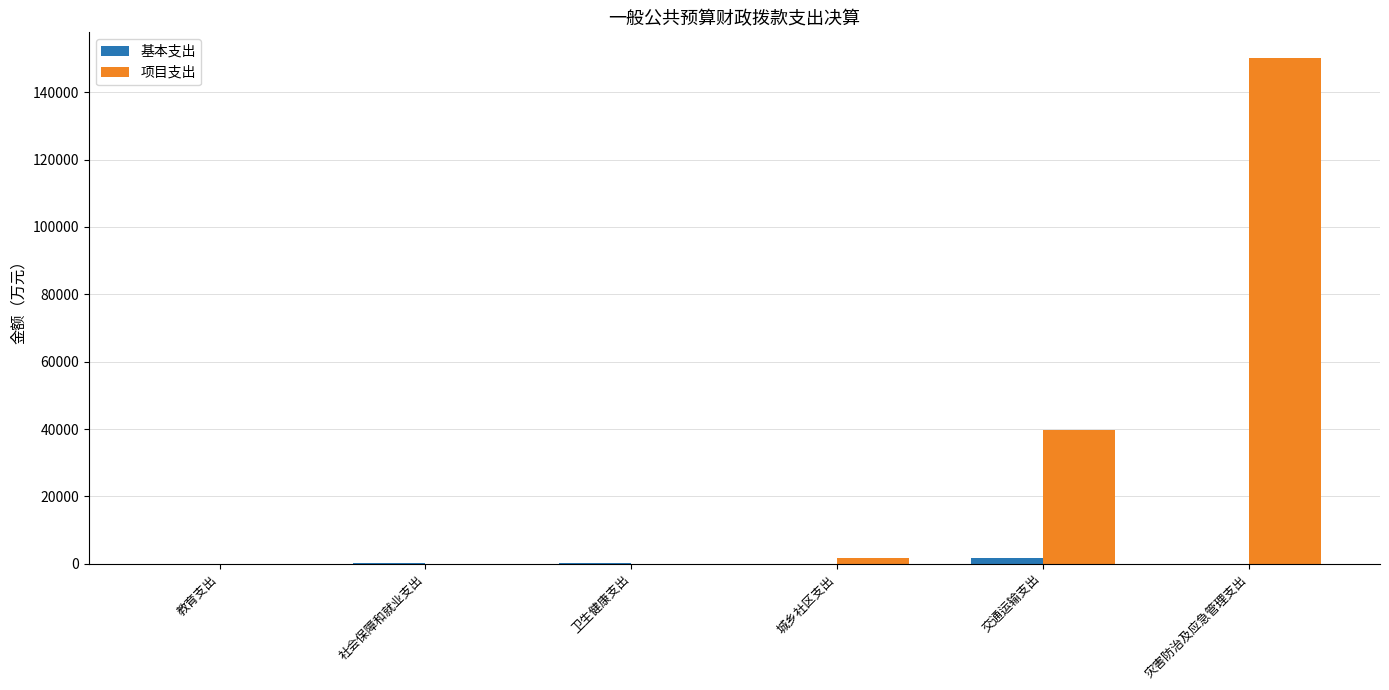

How many groups of bars are there?

6